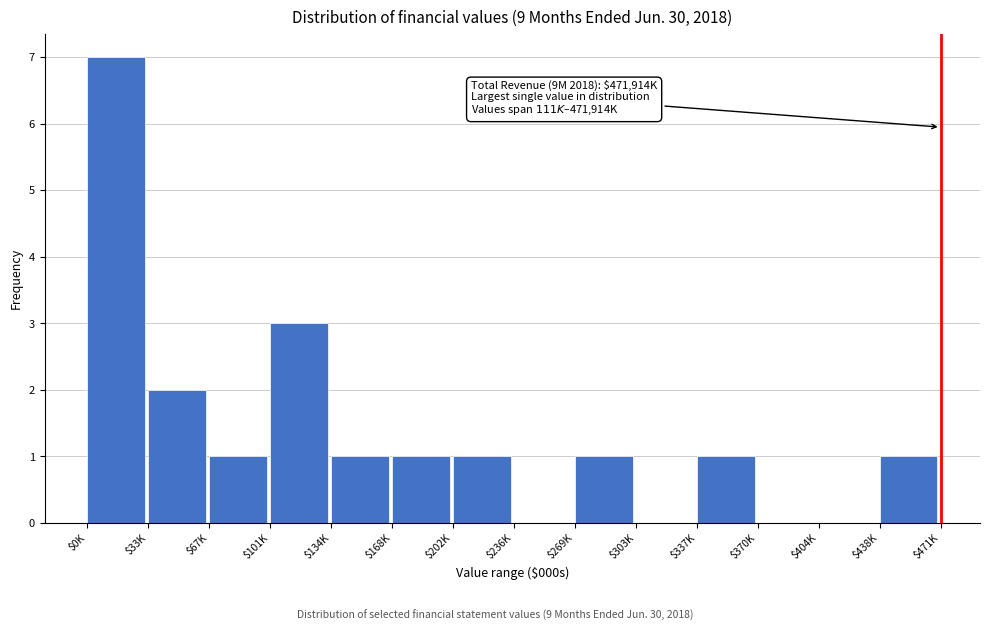

What is the greatest value displayed?

7